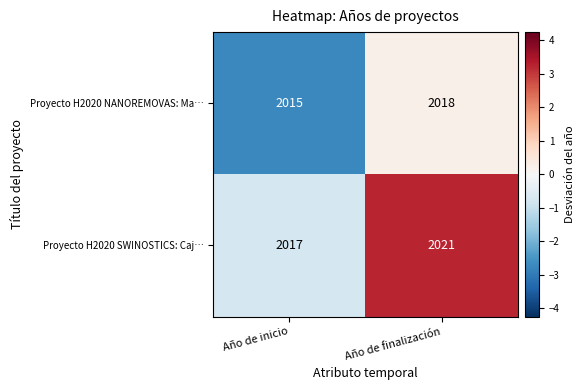

Rank the series at Año de inicio from highest to lowest value.

Proyecto H2020 SWINOSTICS: Caj…, Proyecto H2020 NANOREMOVAS: Ma…